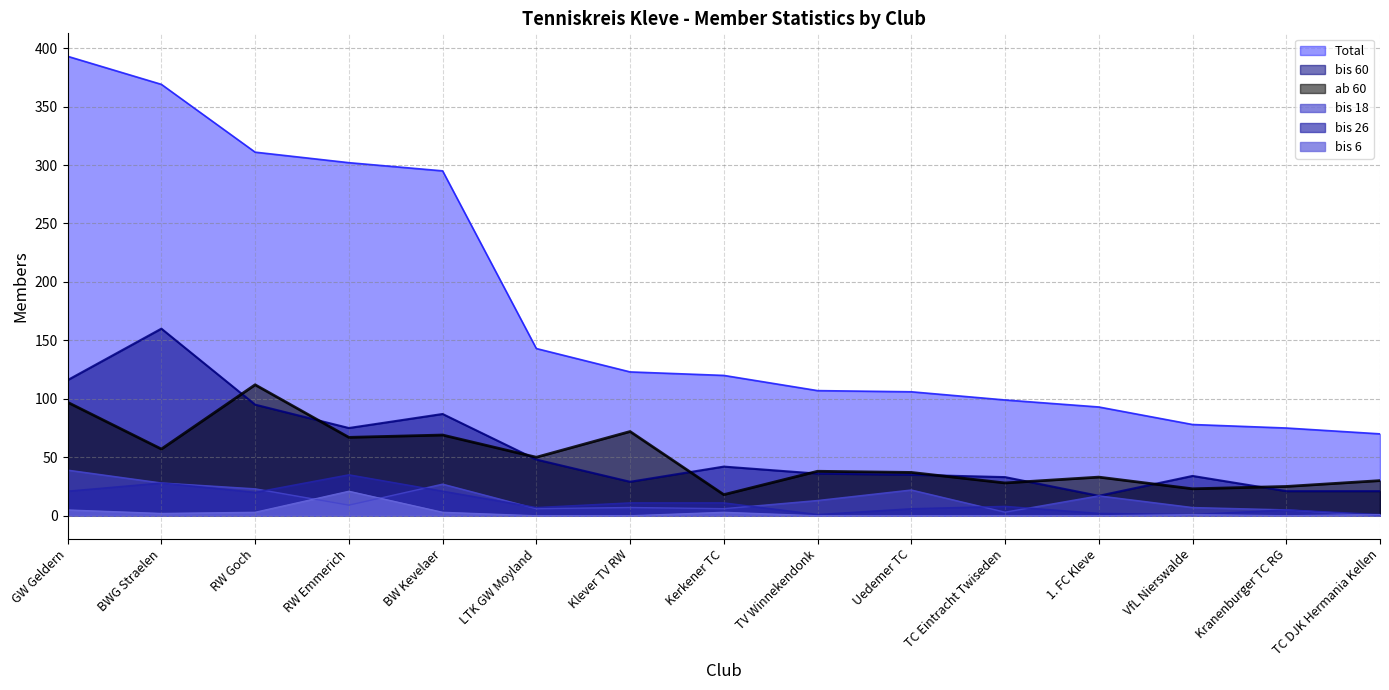

Reading right to left, extract all data points from this chart.

Total: TC DJK Hermania Kellen=70	Kranenburger TC RG=75	VfL Nierswalde=78	1. FC Kleve=93	TC Eintracht Twiseden=99	Uedemer TC=106	TV Winnekendonk=107	Kerkener TC=120	Klever TV RW=123	LTK GW Moyland=143	BW Kevelaer=295	RW Emmerich=302	RW Goch=311	BWG Straelen=369	GW Geldern=393
ab 60: TC DJK Hermania Kellen=30	Kranenburger TC RG=25	VfL Nierswalde=23	1. FC Kleve=33	TC Eintracht Twiseden=28	Uedemer TC=37	TV Winnekendonk=38	Kerkener TC=18	Klever TV RW=72	LTK GW Moyland=50	BW Kevelaer=69	RW Emmerich=67	RW Goch=112	BWG Straelen=57	GW Geldern=97
bis 60: TC DJK Hermania Kellen=21	Kranenburger TC RG=21	VfL Nierswalde=34	1. FC Kleve=17	TC Eintracht Twiseden=33	Uedemer TC=35	TV Winnekendonk=36	Kerkener TC=42	Klever TV RW=29	LTK GW Moyland=48	BW Kevelaer=87	RW Emmerich=75	RW Goch=95	BWG Straelen=160	GW Geldern=116
bis 6: TC DJK Hermania Kellen=1	Kranenburger TC RG=0	VfL Nierswalde=1	1. FC Kleve=0	TC Eintracht Twiseden=0	Uedemer TC=0	TV Winnekendonk=0	Kerkener TC=3	Klever TV RW=0	LTK GW Moyland=0	BW Kevelaer=3	RW Emmerich=21	RW Goch=3	BWG Straelen=2	GW Geldern=5
bis 18: TC DJK Hermania Kellen=0	Kranenburger TC RG=5	VfL Nierswalde=7	1. FC Kleve=17	TC Eintracht Twiseden=3	Uedemer TC=22	TV Winnekendonk=13	Kerkener TC=6	Klever TV RW=7	LTK GW Moyland=6	BW Kevelaer=27	RW Emmerich=9	RW Goch=23	BWG Straelen=28	GW Geldern=39
bis 26: TC DJK Hermania Kellen=1	Kranenburger TC RG=5	VfL Nierswalde=1	1. FC Kleve=2	TC Eintracht Twiseden=8	Uedemer TC=6	TV Winnekendonk=1	Kerkener TC=11	Klever TV RW=11	LTK GW Moyland=7	BW Kevelaer=21	RW Emmerich=35	RW Goch=20	BWG Straelen=28	GW Geldern=21